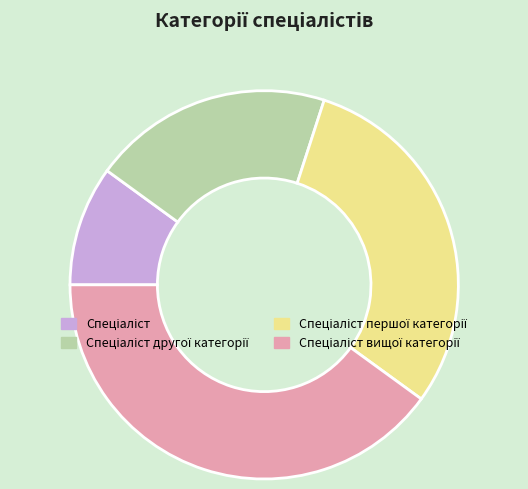

Count the number of slices in the pie.

4